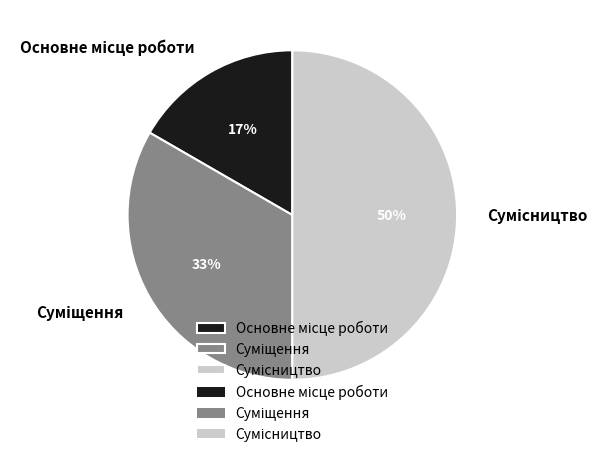

To the nearest percent, what is the difference between the largest and smallest slice percentages?

33%